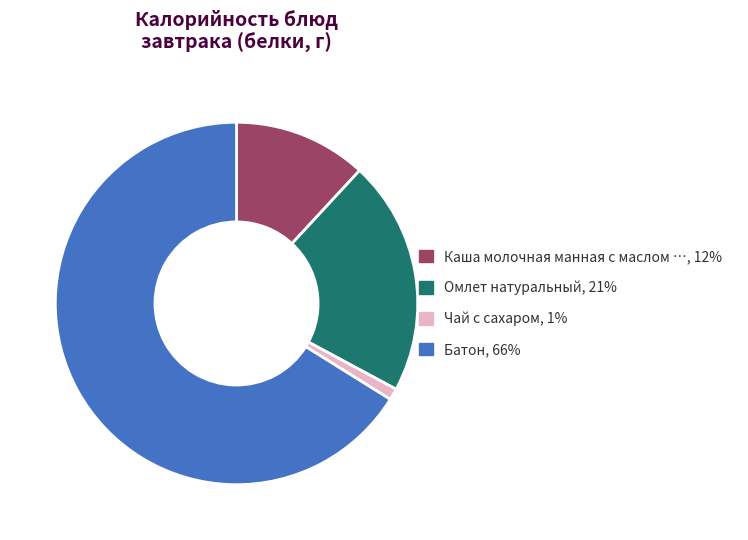

Is there a majority slice in this chart?

Yes